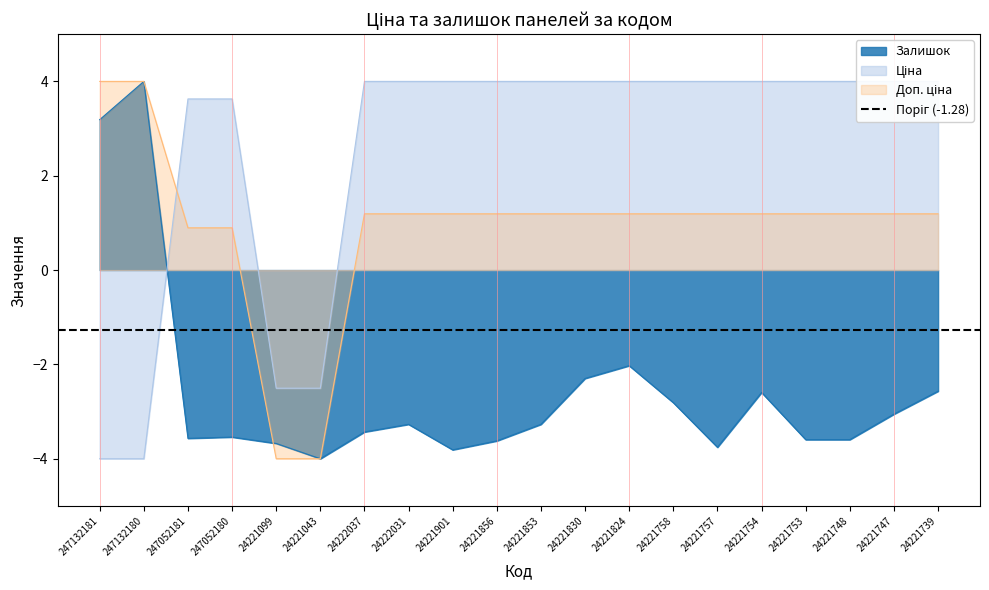

Is it true that Ціна equals 1.1 at 24221748?

False